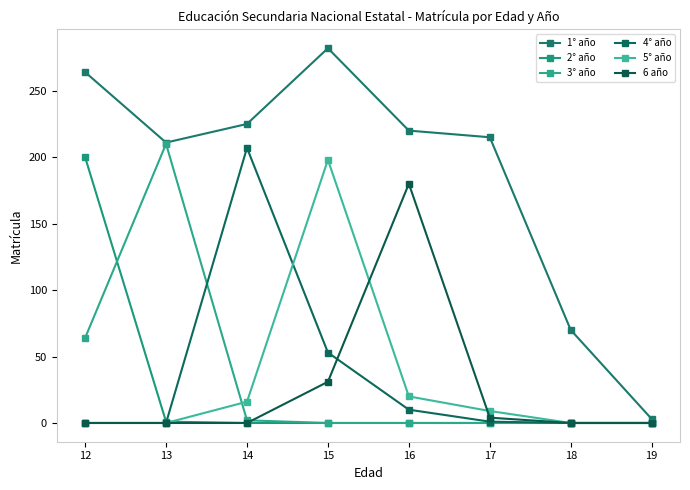

What is the total value across all series at 19?

3